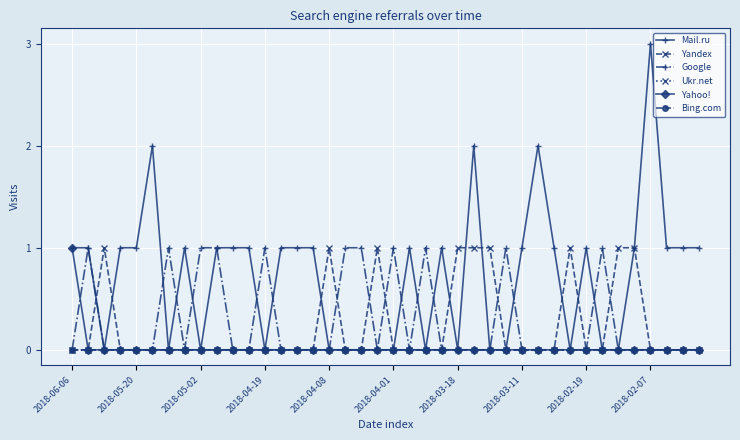

Is this an area chart (filled region under the line)?

No